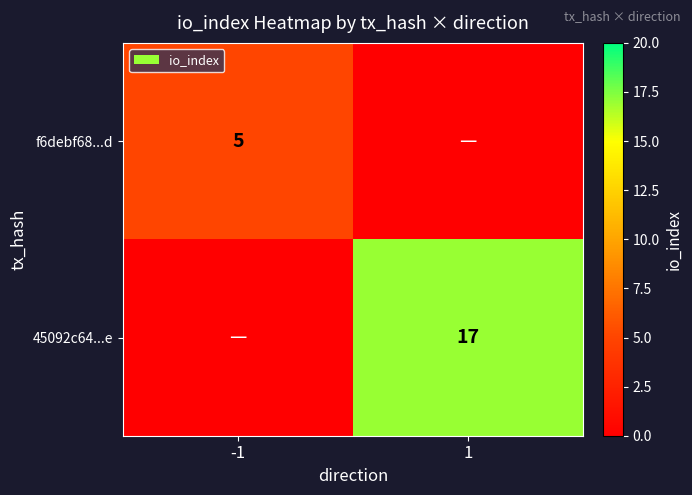

Is the value of 45092c64...e at 1 greater than the value of f6debf68...d at -1?

Yes